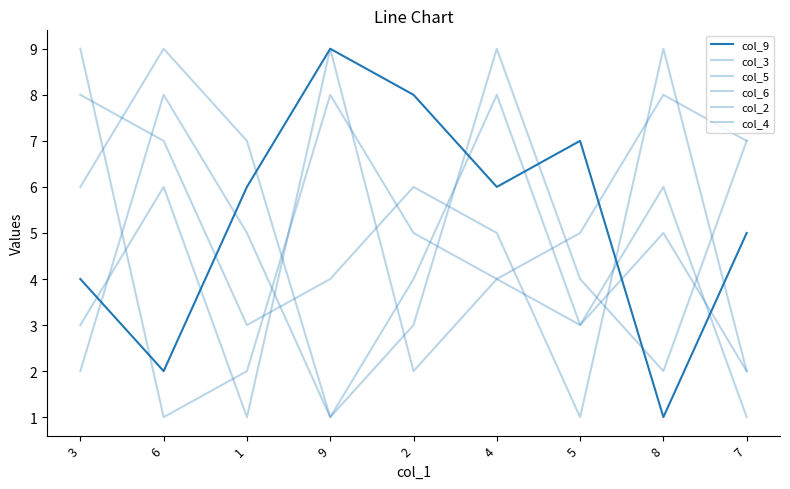

At which category is the sum across all series the highest?

4